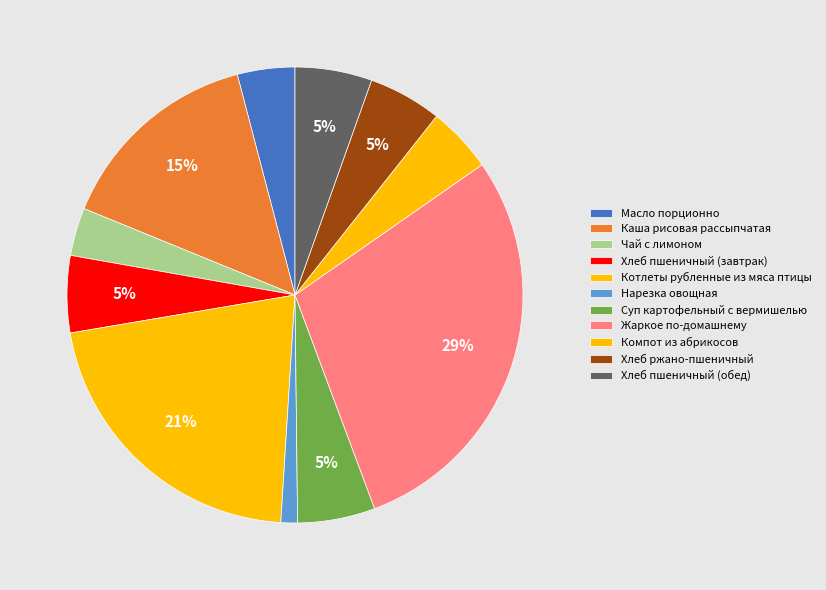

Is Масло порционно the majority of the pie?

No